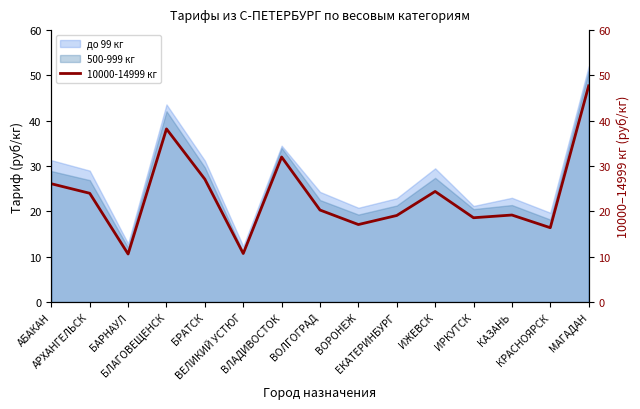

Rank the categories by value from lowest to highest.

БАРНАУЛ, ВЕЛИКИЙ УСТЮГ, КРАСНОЯРСК, ВОРОНЕЖ, ИРКУТСК, ЕКАТЕРИНБУРГ, КАЗАНЬ, ВОЛГОГРАД, АРХАНГЕЛЬСК, ИЖЕВСК, АБАКАН, БРАТСК, ВЛАДИВОСТОК, БЛАГОВЕЩЕНСК, МАГАДАН